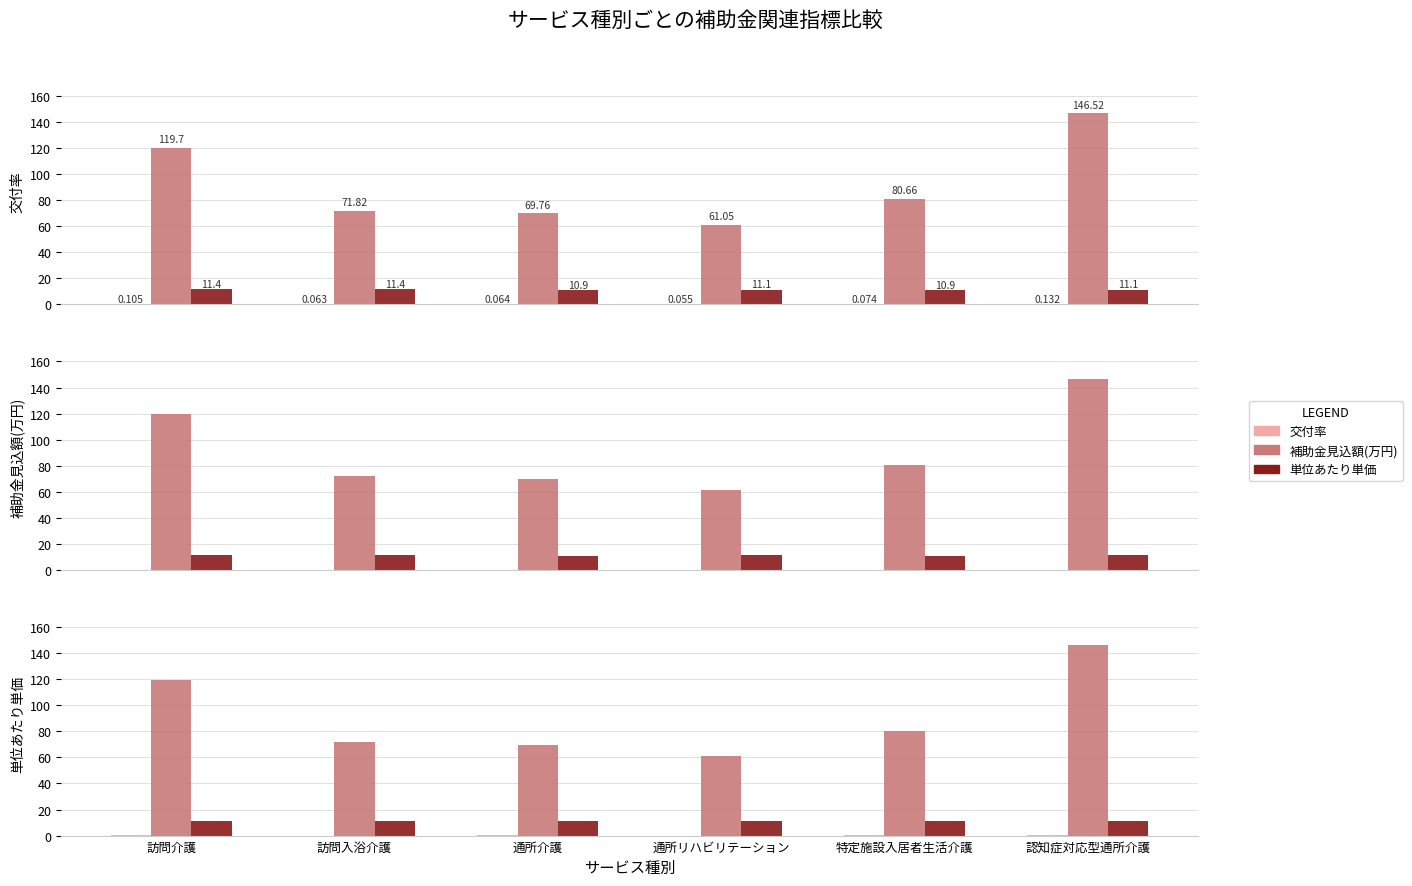

Is the value of 交付率 at 認知症対応型通所介護 greater than the value of 単位あたり単価 at 訪問入浴介護?

No